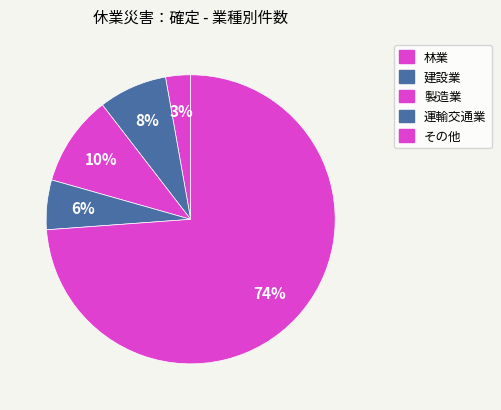

Which slice is the largest?

その他